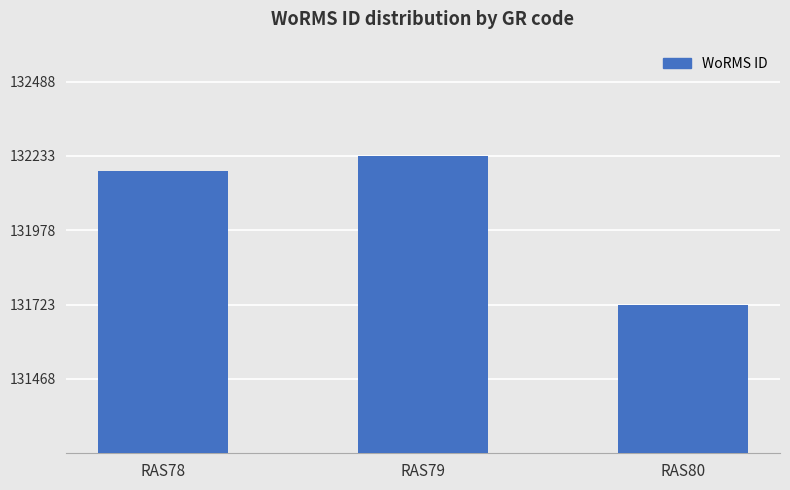

Which has a higher value, RAS79 or RAS80?

RAS79